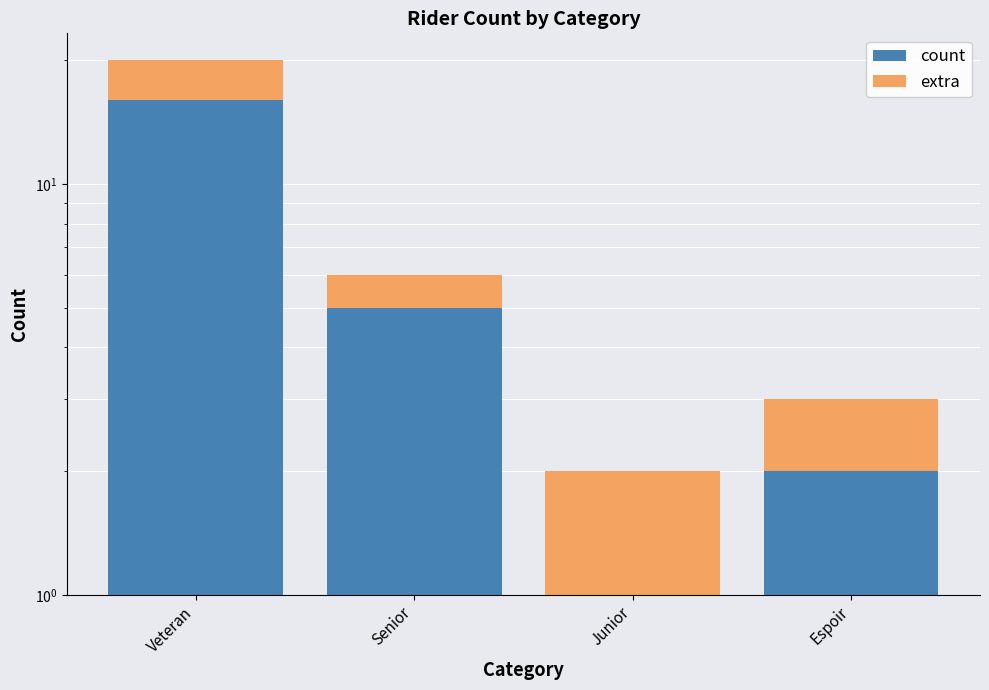

List the series in order of their peak value, lowest first.

extra, count